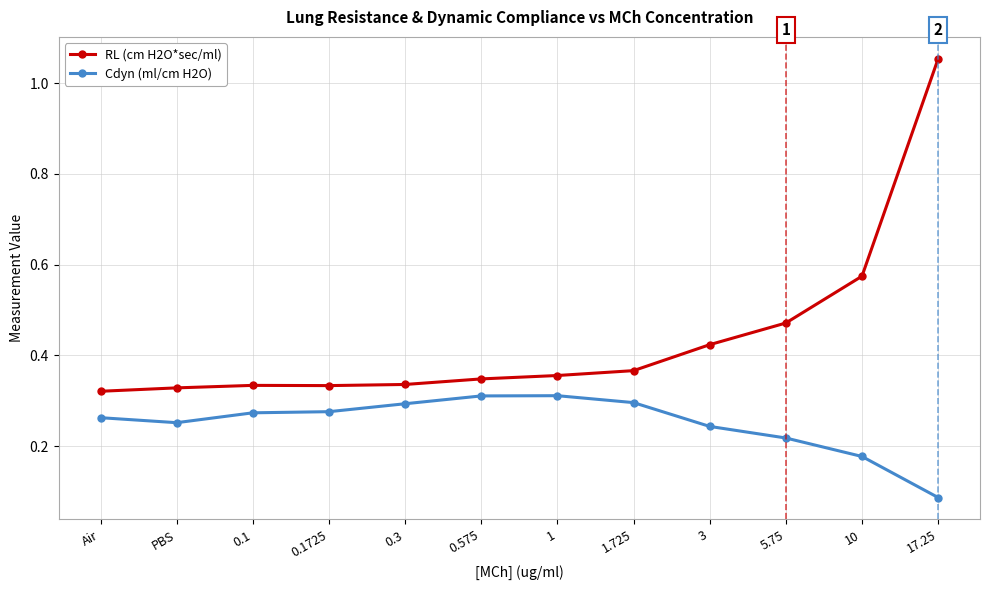

How many Cdyn (ml/cm H2O) values are between 0 and 1?

12